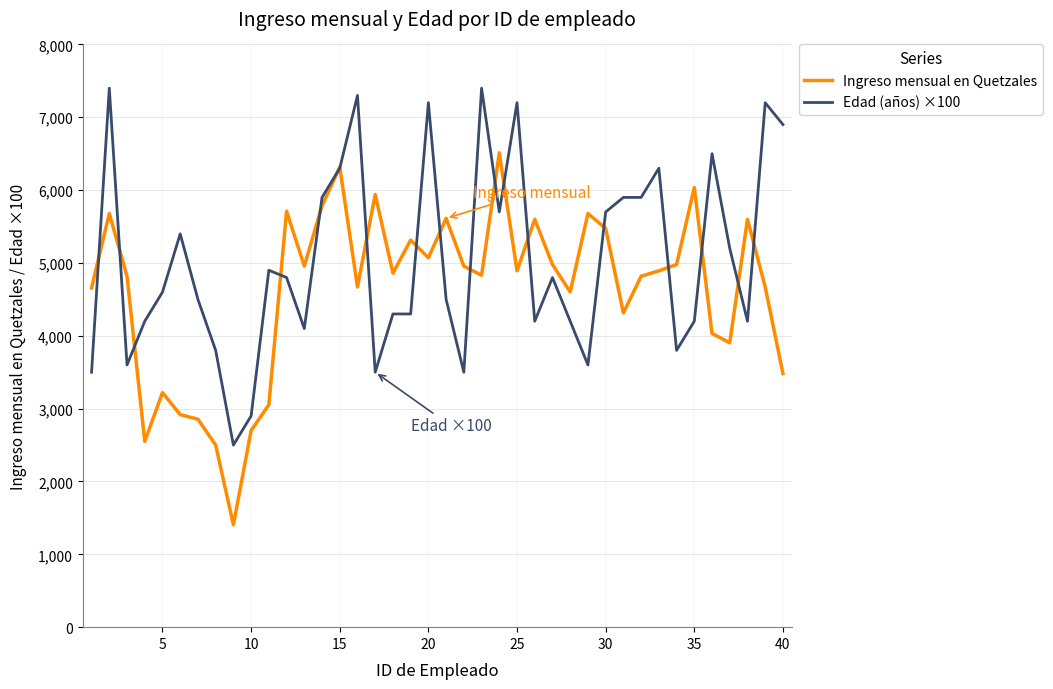

List the series in order of their overall mean, lowest first.

Ingreso mensual en Quetzales, Edad (años) ×100